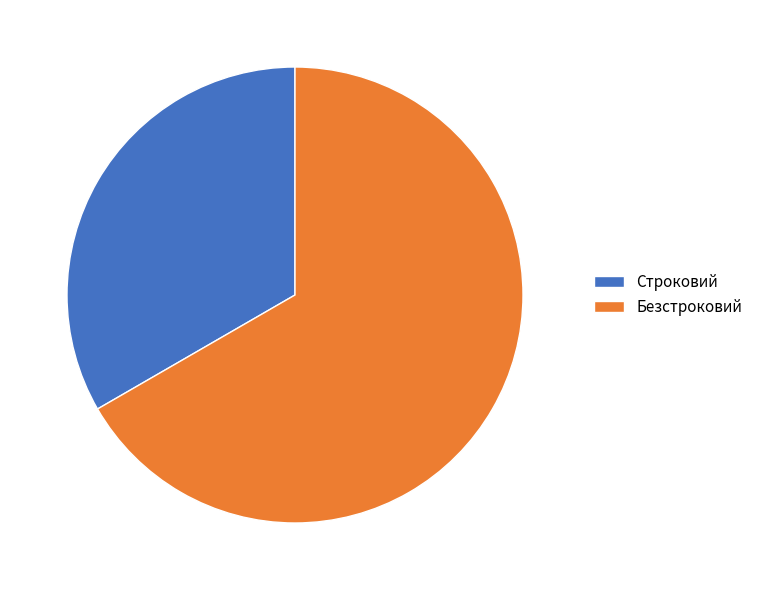

The Безстроковий slice represents 67% of the pie. True or false?

True